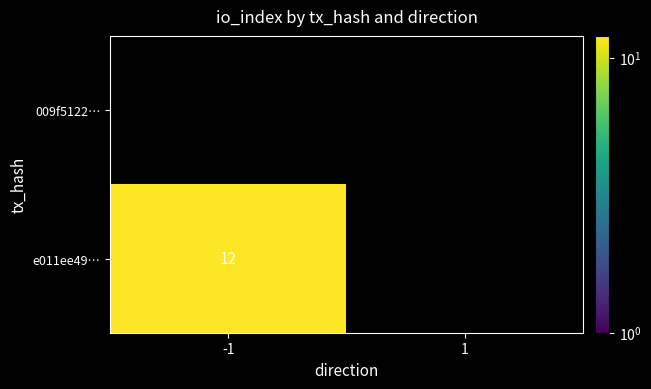

Between -1 and 1, which is larger?

-1